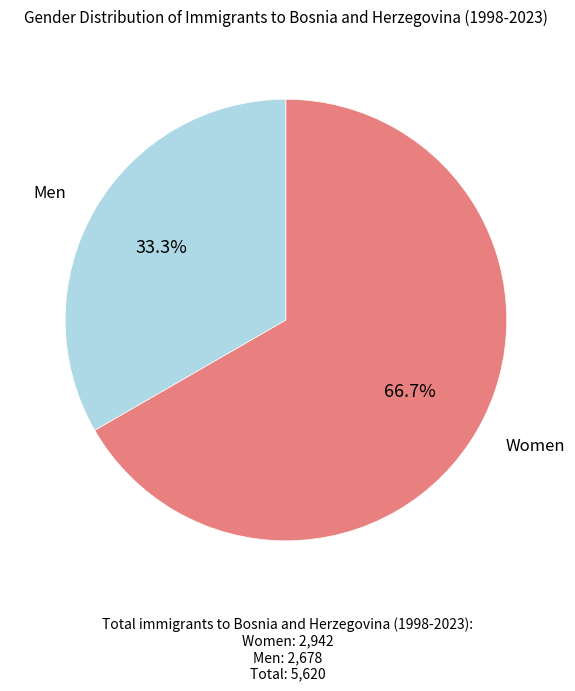

Does any single category account for the majority?

Yes